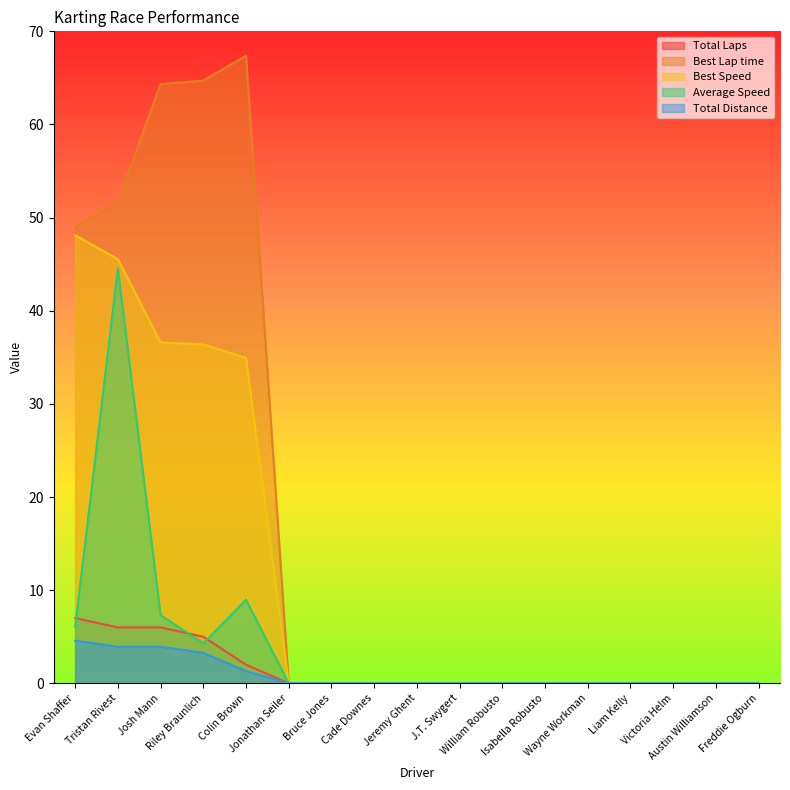

What are all the series names shown in the legend?

Total Laps, Best Lap time, Best Speed, Average Speed, Total Distance